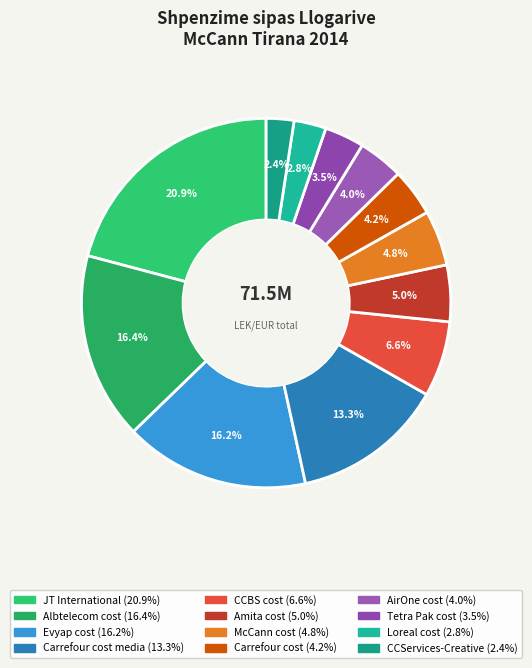

To the nearest percent, what is the difference between the largest and smallest slice percentages?

18%